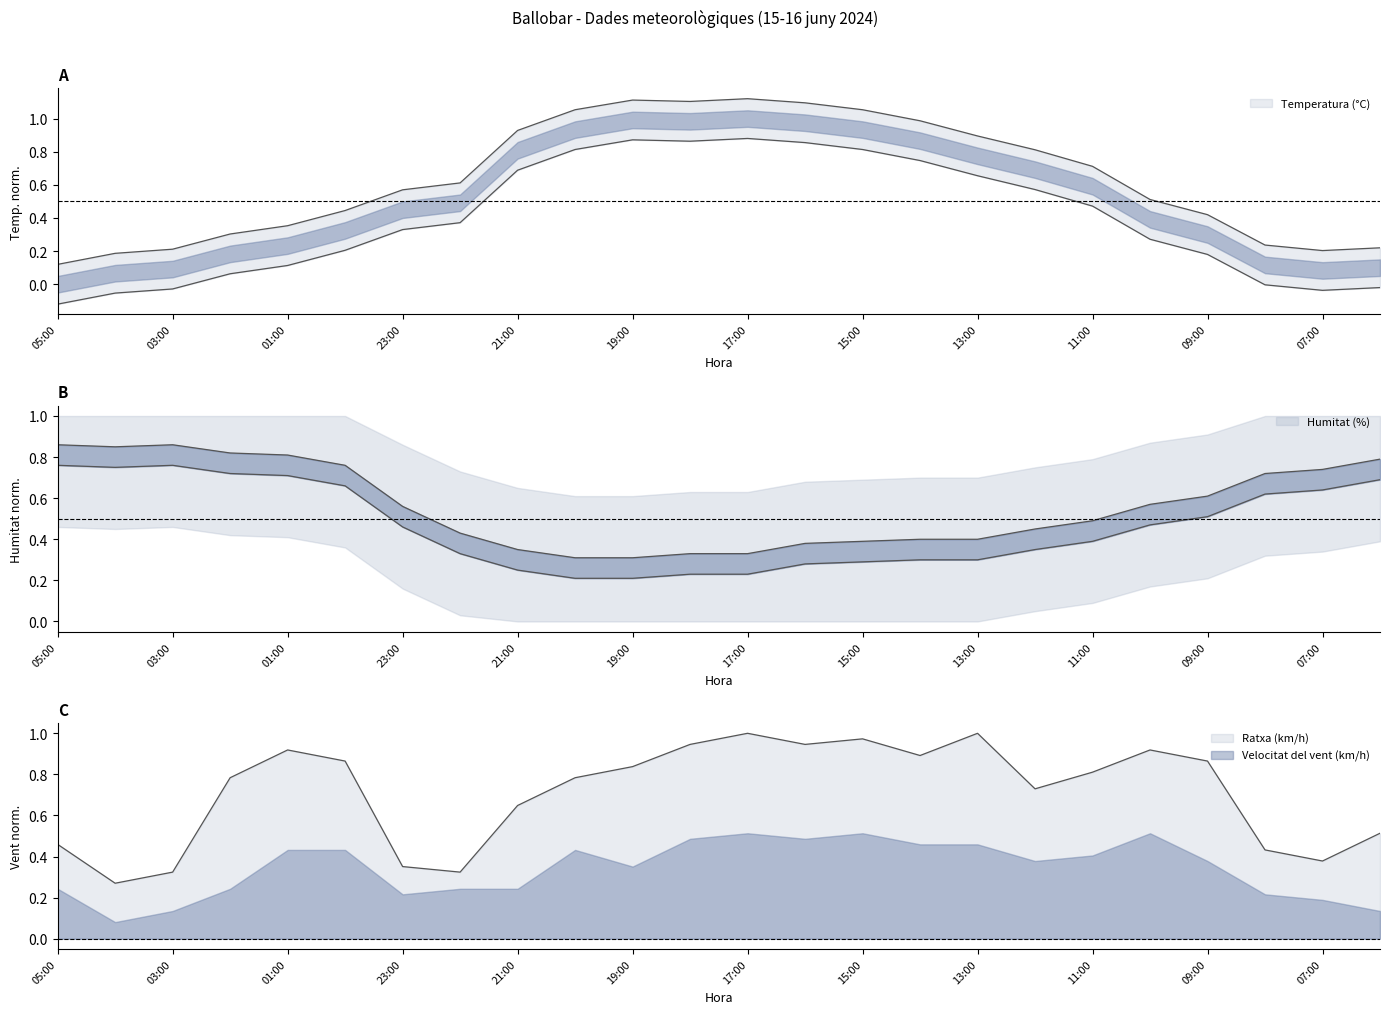

Reading left to right, extract all data points from this chart.

Temperatura (°C): 0.1	0.2	0.2	0.3	0.4	0.4	0.6	0.6	0.9	1.1	1.1	1.1	1.1	1.1	1.1	1.0	0.9	0.8	0.7	0.5	0.4	0.2	0.2	0.2
Humitat (%): 0.9	0.9	0.9	0.8	0.8	0.8	0.6	0.4	0.3	0.3	0.3	0.3	0.3	0.4	0.4	0.4	0.4	0.5	0.5	0.6	0.6	0.7	0.7	0.8
Ratxa (km/h): 0.5	0.3	0.3	0.8	0.9	0.9	0.4	0.3	0.6	0.8	0.8	0.9	1.0	0.9	1.0	0.9	1.0	0.7	0.8	0.9	0.9	0.4	0.4	0.5